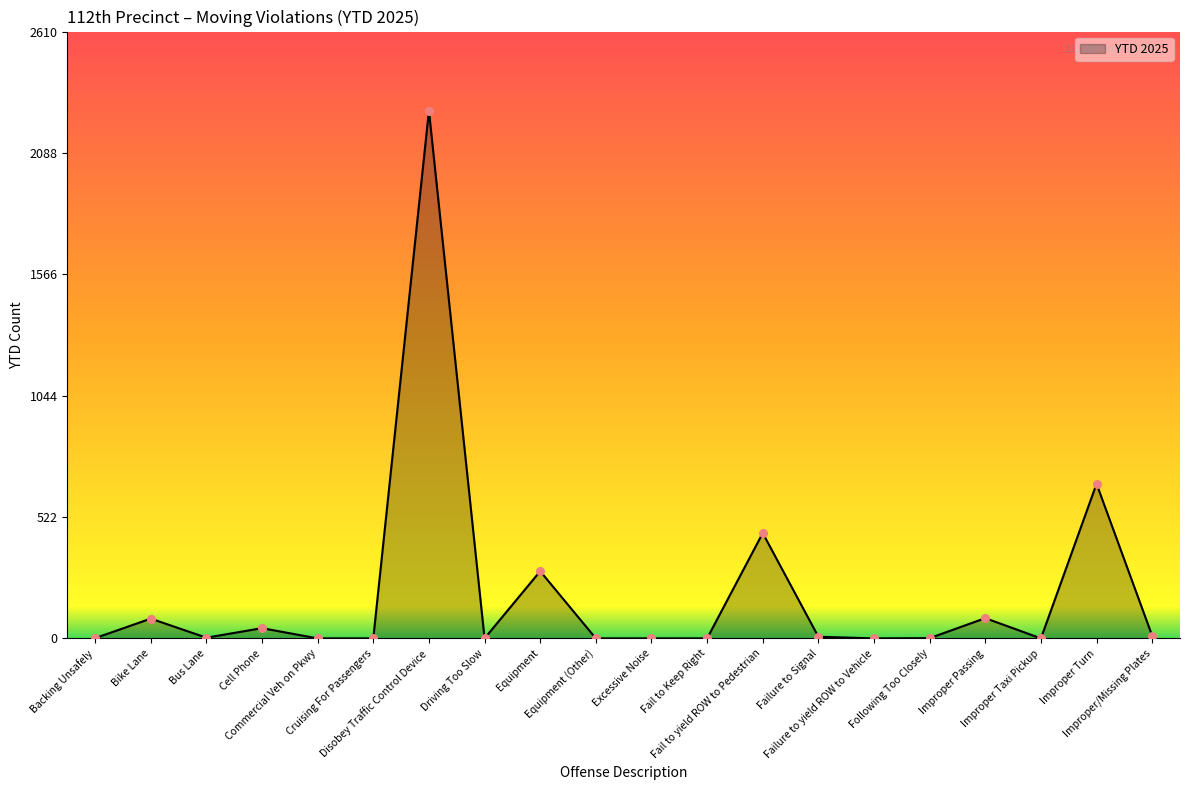

Between Commercial Veh on Pkwy and Equipment, which is larger?

Equipment